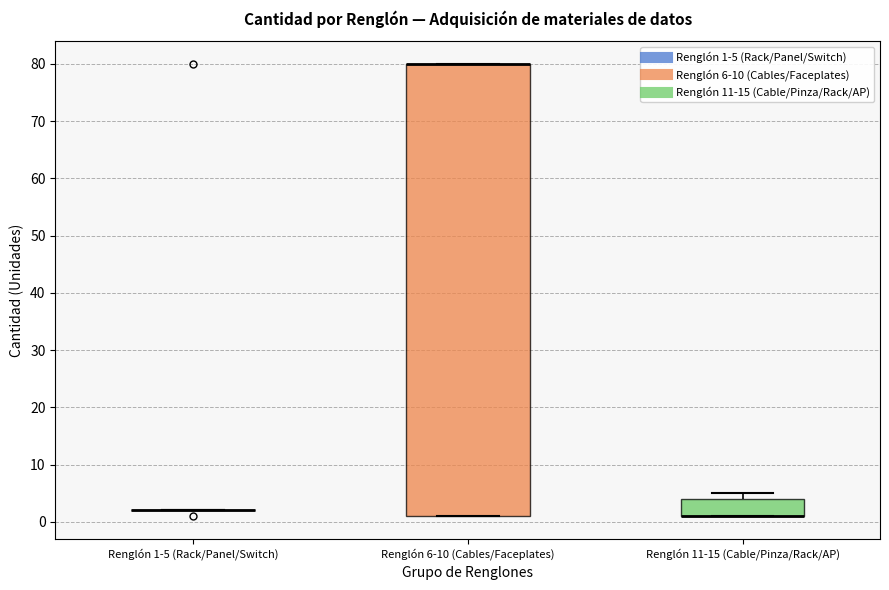

Reading left to right, read every box against the y-axis: the position of its median line, the range the box covers, and the ends of its whiskers. The values are not printed on the chart, so give them approximately, as read against the axis.

Renglón 1-5 (Rack/Panel/Switch): box collapsed to a line at 2, whiskers 2 to 2
Renglón 6-10 (Cables/Faceplates): median 80 (drawn on the box's upper edge), box 1 to 80, whiskers 1 to 80
Renglón 11-15 (Cable/Pinza/Rack/AP): median 1 (drawn on the box's lower edge), box 1 to 4, whiskers 1 to 5